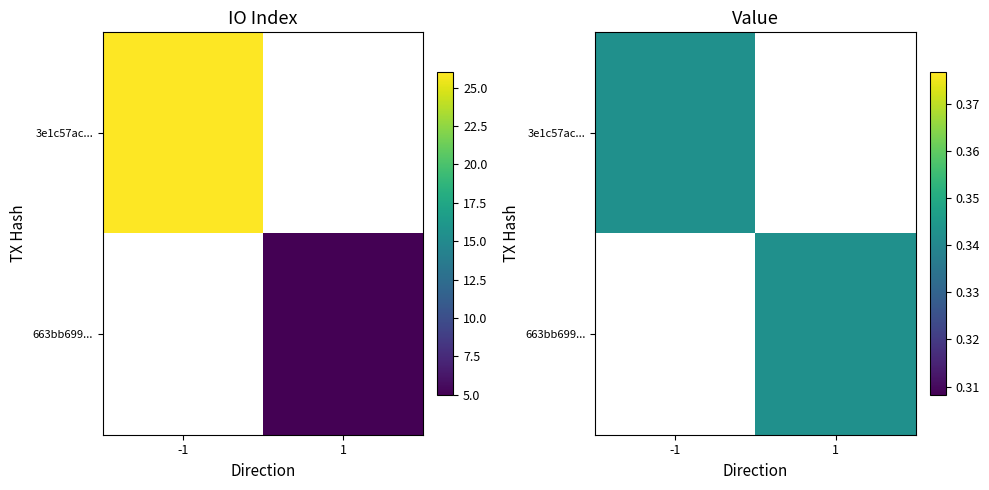

List the series in order of their peak value, highest first.

3e1c57ac546876d25f98f8600113fd7d30a1166, 663bb69946ee055109ec0816b3224bf417b42bc